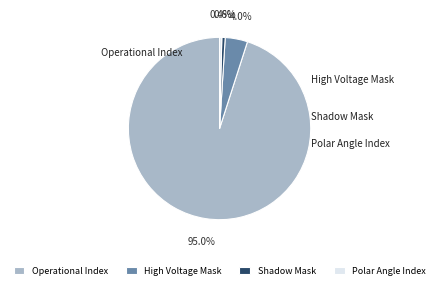

Is there a majority slice in this chart?

Yes